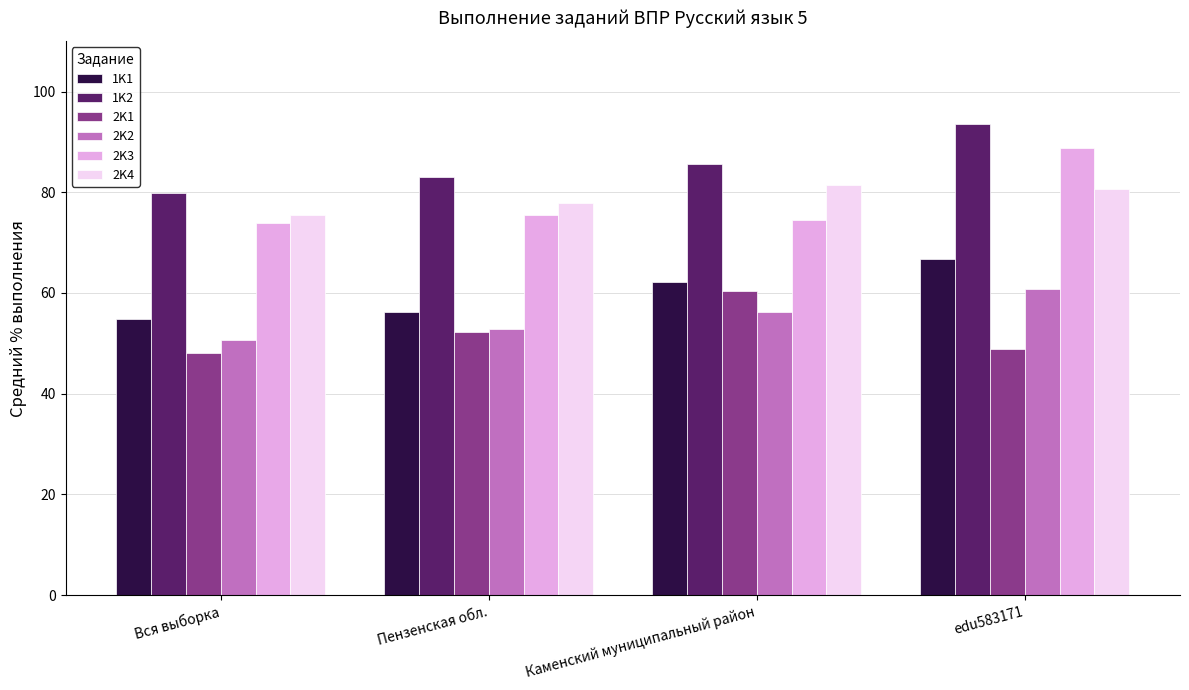

True or false: 1K2 has a value of 117.1 at Каменский муниципальный район.

False